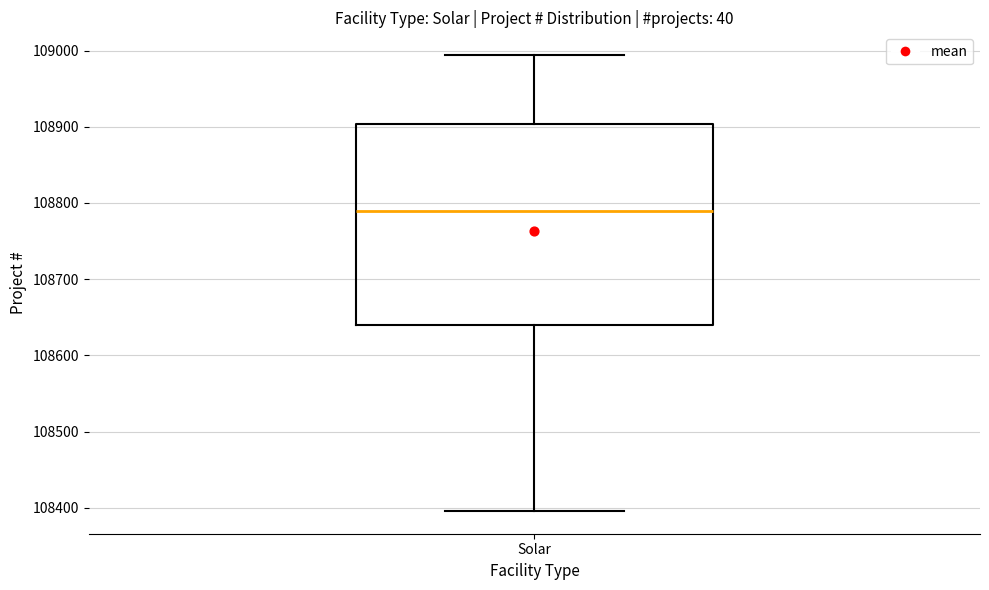

Read this box plot against the y-axis: the position of the median line, the range covered by the box, and the ends of both whiskers. The values are not printed on the chart, so give them approximately, as read against the axis.

median 108790, box 108640 to 108900, whiskers 108400 to 108990